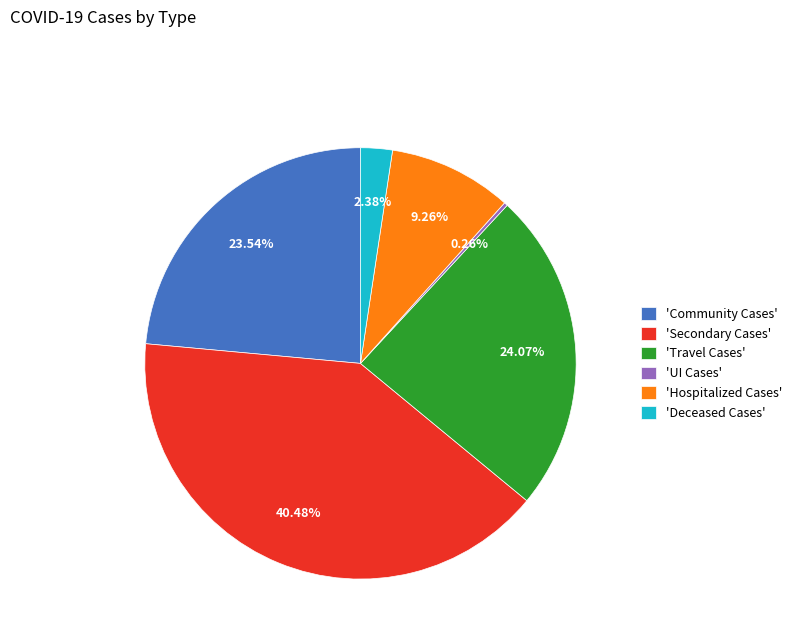

Is the sum of 'Travel Cases' and 'Deceased Cases' greater than half?

No